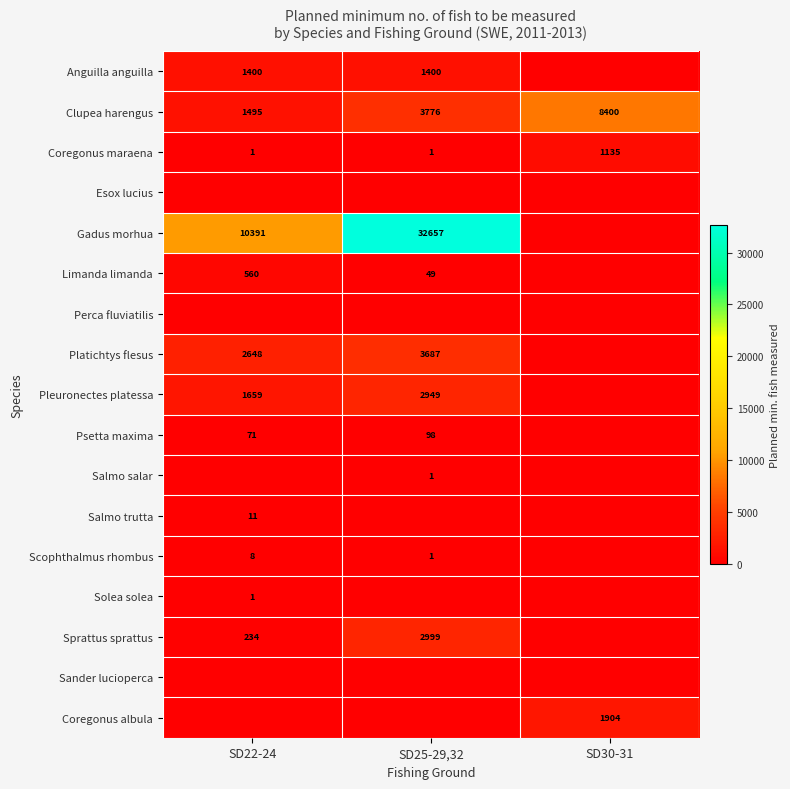

How many Coregonus maraena values are between 1 and 1135?

3